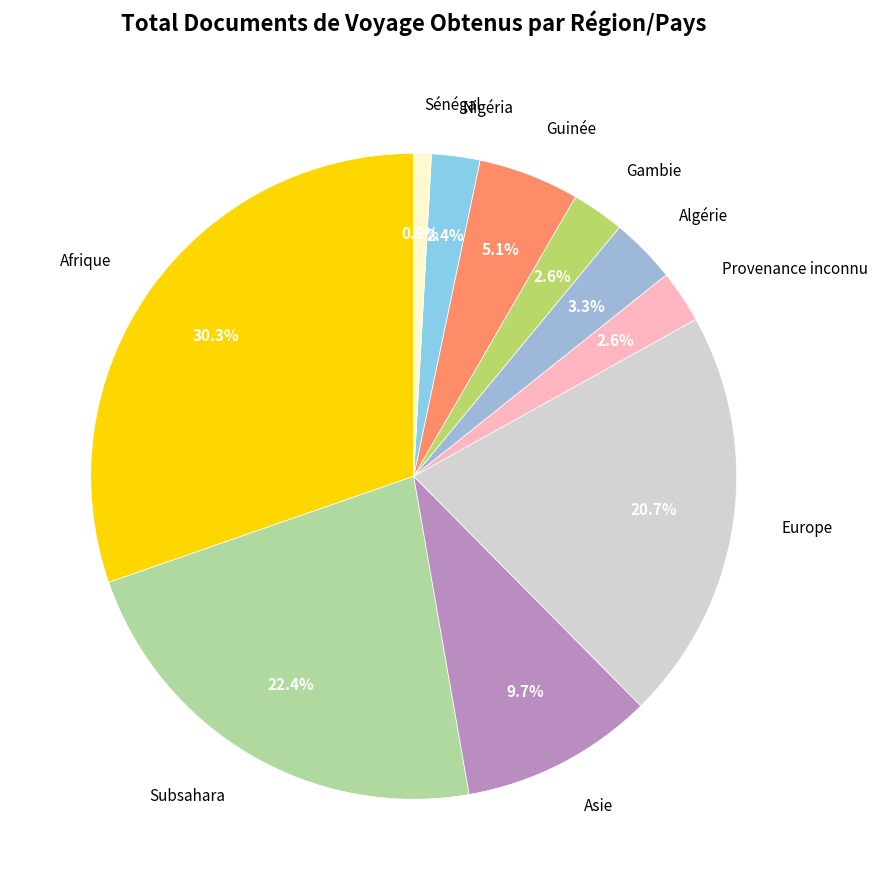

To the nearest percent, what is the difference between the Algérie and Asie slice percentages?

6%